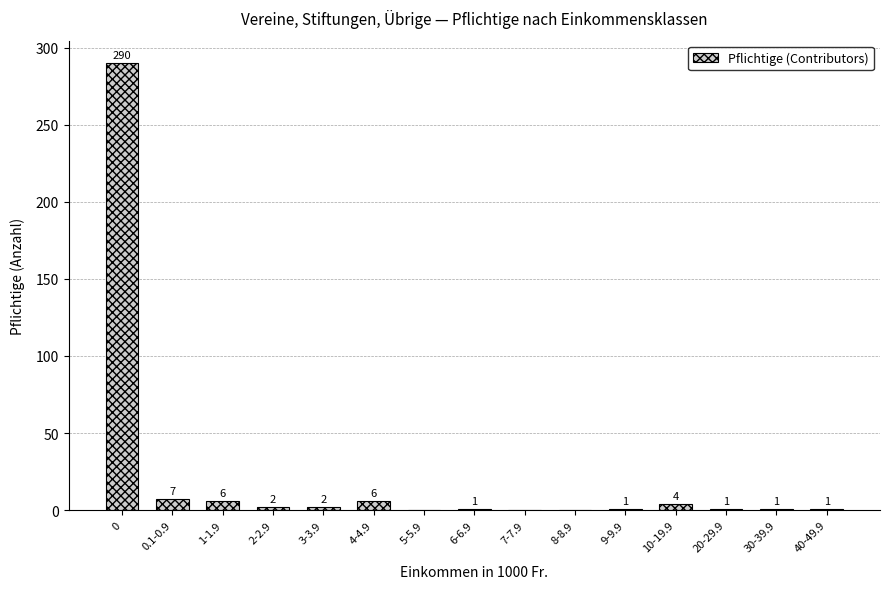

The value at 30-39.9 is 1. True or false?

True